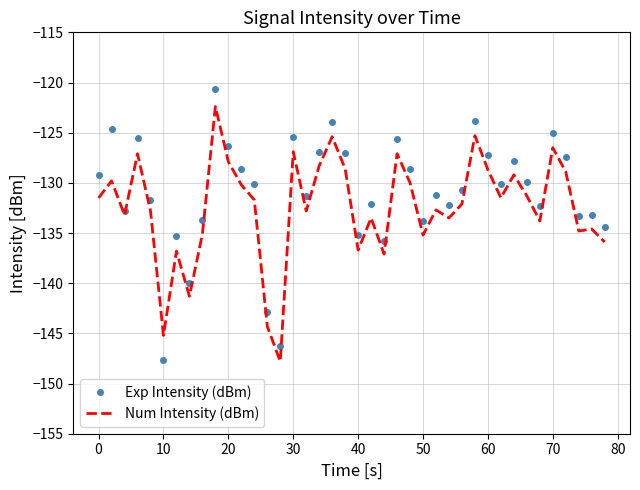

After their last crossing, which series has the higher values: Num Intensity (dBm) or Exp Intensity (dBm)?

Exp Intensity (dBm)